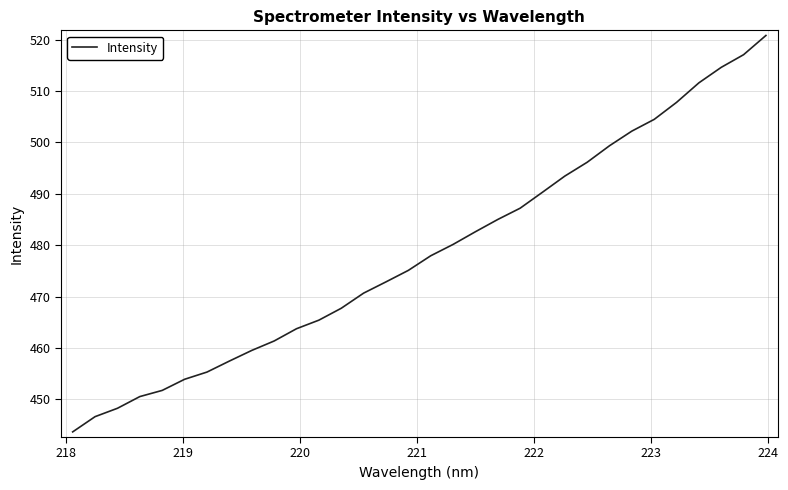

Does the chart display data point markers on the line(s)?

No